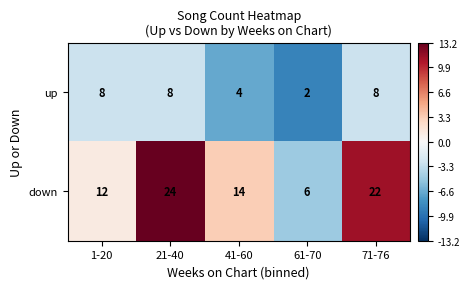

What is the sum of the down values at 41-60 and 61-70?

20